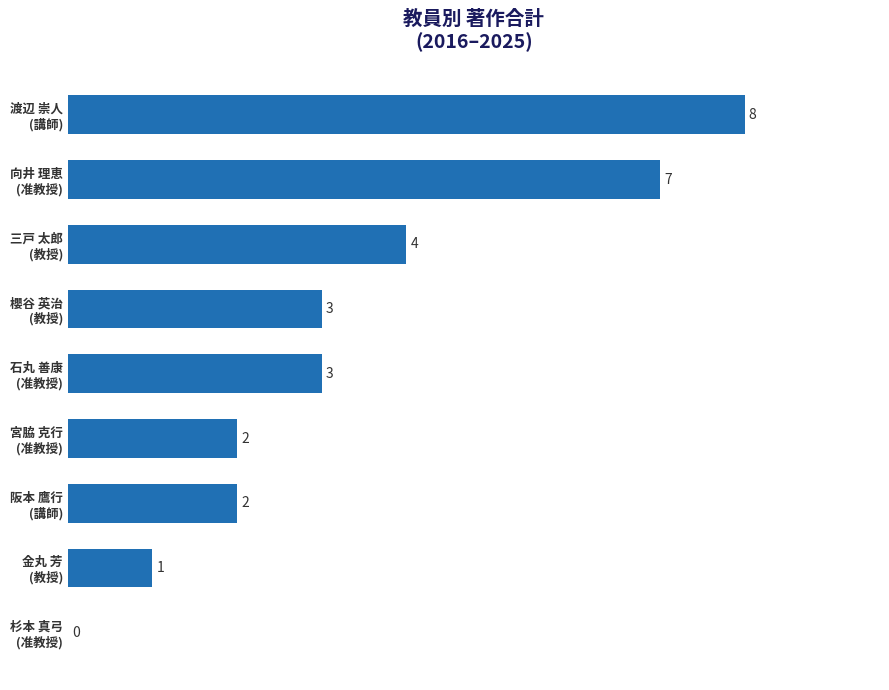

What is the maximum value shown in the chart?

8